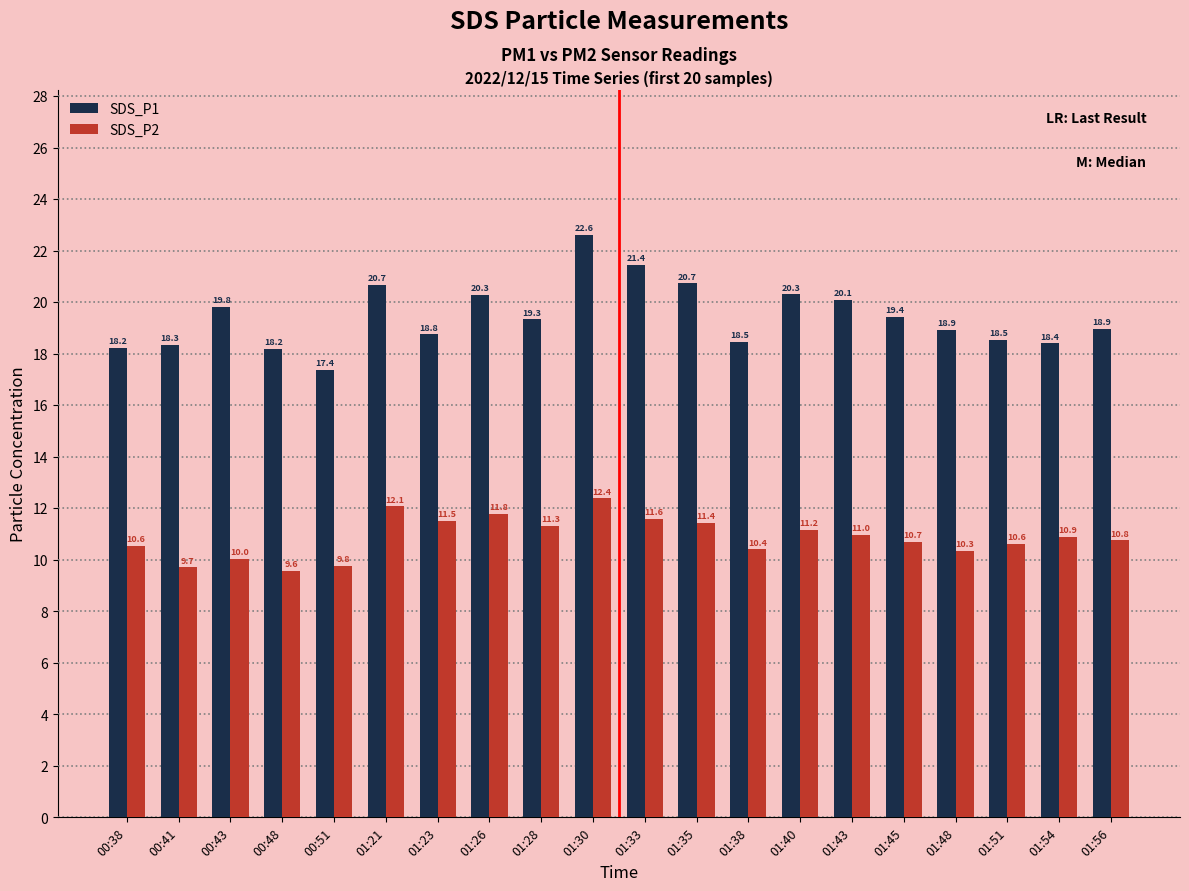

Does the chart contain any negative values?

No